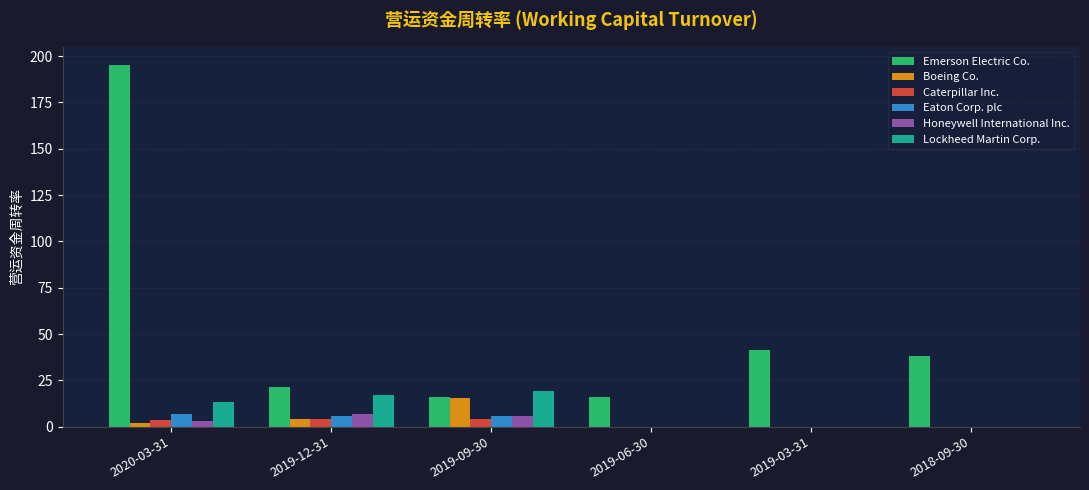

Which series changed the most between 2020-03-31 and 2019-06-30?

Emerson Electric Co.